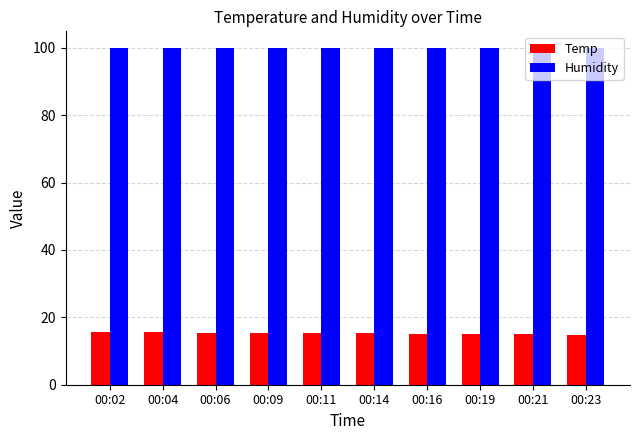

What is the difference between the second highest and second lowest values in the Temp series?

0.6